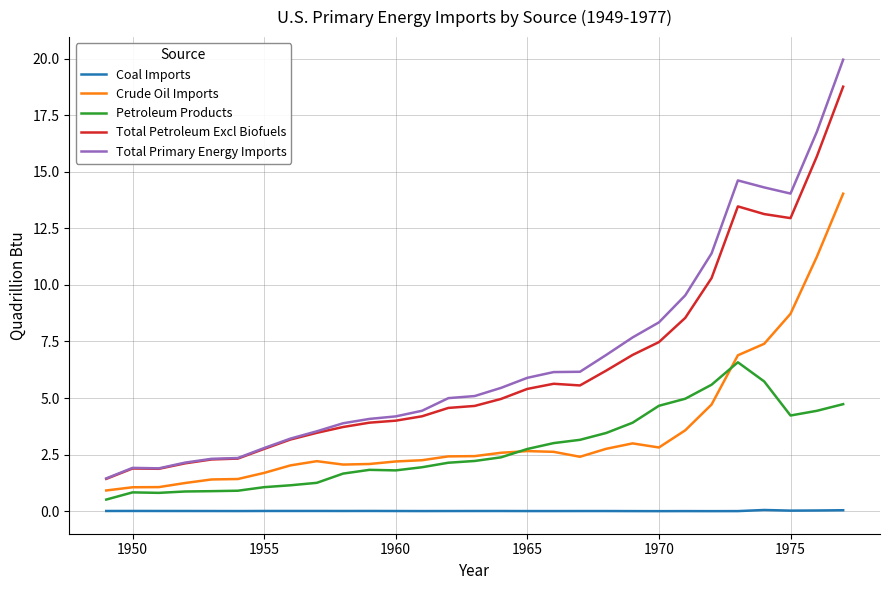

In Total Petroleum Excl Biofuels, how many points are lower than both neighbors (excluding endpoints)?

3